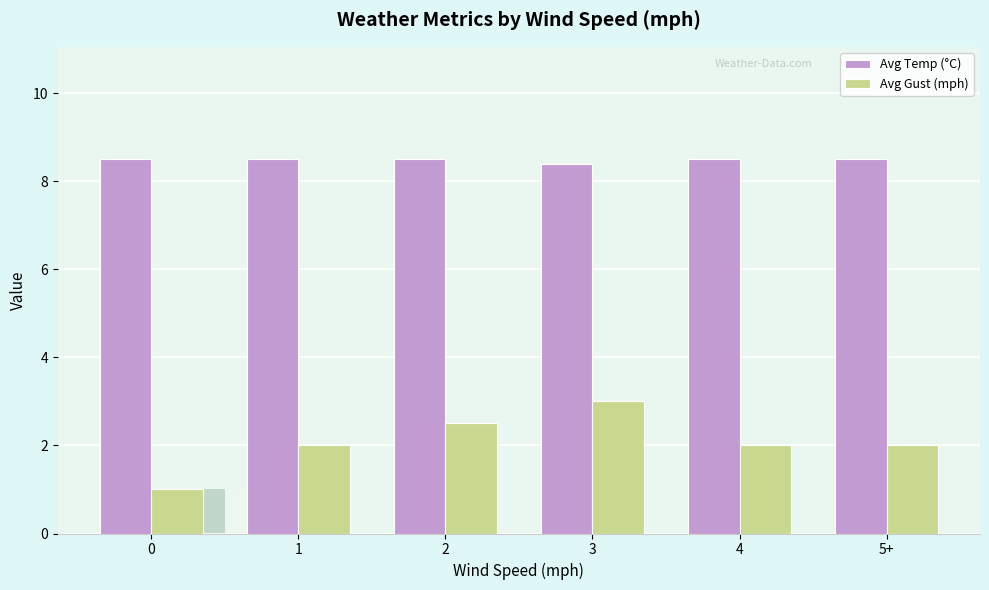

Rank the series by their maximum value, from highest to lowest.

Avg Temp (C), Avg Gust (mph)